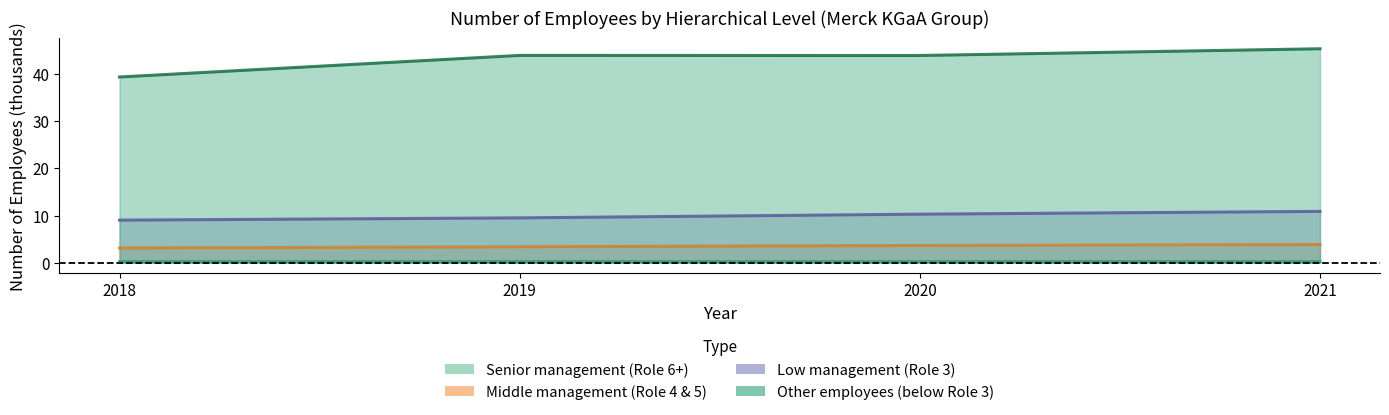

True or false: Senior management (Role 6+) has a value of 0.2 at 2019.

True